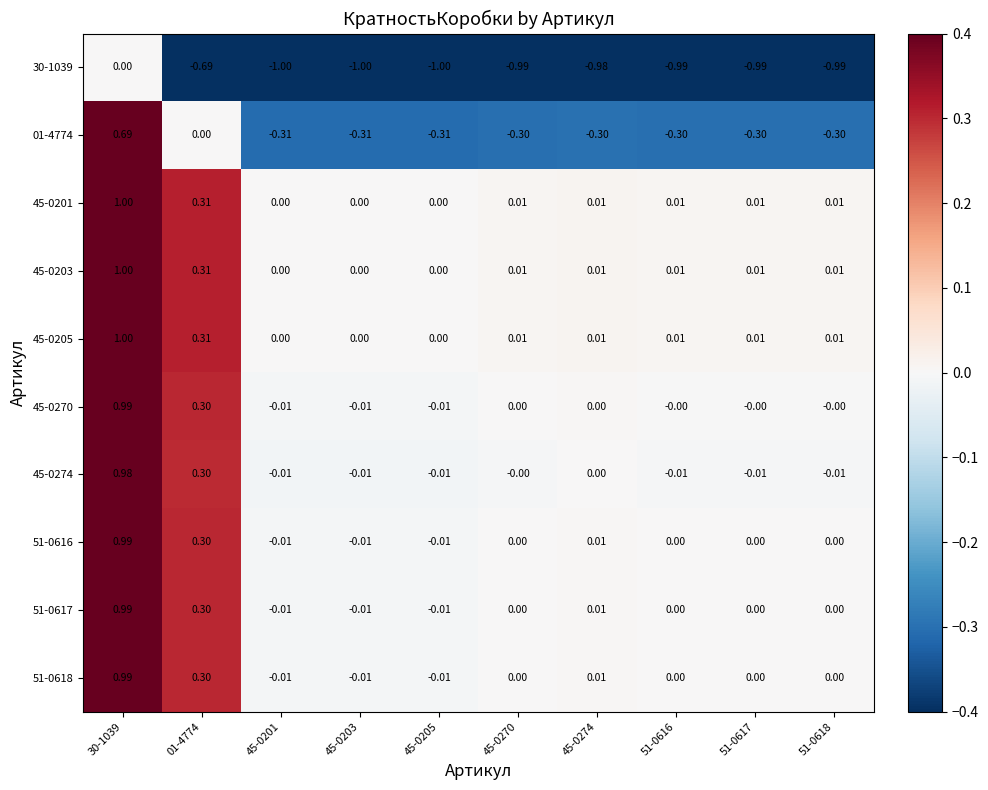

Reading left to right, list all the values displayed in this chart.

30-1039: 30-1039=0.0	01-4774=-0.7	45-0201=-1.0	45-0203=-1.0	45-0205=-1.0	45-0270=-1.0	45-0274=-1.0	51-0616=-1.0	51-0617=-1.0	51-0618=-1.0
01-4774: 30-1039=0.7	01-4774=0.0	45-0201=-0.3	45-0203=-0.3	45-0205=-0.3	45-0270=-0.3	45-0274=-0.3	51-0616=-0.3	51-0617=-0.3	51-0618=-0.3
45-0201: 30-1039=1.0	01-4774=0.3	45-0201=0.0	45-0203=0.0	45-0205=0.0	45-0270=0.0	45-0274=0.0	51-0616=0.0	51-0617=0.0	51-0618=0.0
45-0203: 30-1039=1.0	01-4774=0.3	45-0201=0.0	45-0203=0.0	45-0205=0.0	45-0270=0.0	45-0274=0.0	51-0616=0.0	51-0617=0.0	51-0618=0.0
45-0205: 30-1039=1.0	01-4774=0.3	45-0201=0.0	45-0203=0.0	45-0205=0.0	45-0270=0.0	45-0274=0.0	51-0616=0.0	51-0617=0.0	51-0618=0.0
45-0270: 30-1039=1.0	01-4774=0.3	45-0201=-0.0	45-0203=-0.0	45-0205=-0.0	45-0270=0.0	45-0274=0.0	51-0616=-0.0	51-0617=-0.0	51-0618=-0.0
45-0274: 30-1039=1.0	01-4774=0.3	45-0201=-0.0	45-0203=-0.0	45-0205=-0.0	45-0270=-0.0	45-0274=0.0	51-0616=-0.0	51-0617=-0.0	51-0618=-0.0
51-0616: 30-1039=1.0	01-4774=0.3	45-0201=-0.0	45-0203=-0.0	45-0205=-0.0	45-0270=0.0	45-0274=0.0	51-0616=0.0	51-0617=0.0	51-0618=0.0
51-0617: 30-1039=1.0	01-4774=0.3	45-0201=-0.0	45-0203=-0.0	45-0205=-0.0	45-0270=0.0	45-0274=0.0	51-0616=0.0	51-0617=0.0	51-0618=0.0
51-0618: 30-1039=1.0	01-4774=0.3	45-0201=-0.0	45-0203=-0.0	45-0205=-0.0	45-0270=0.0	45-0274=0.0	51-0616=0.0	51-0617=0.0	51-0618=0.0